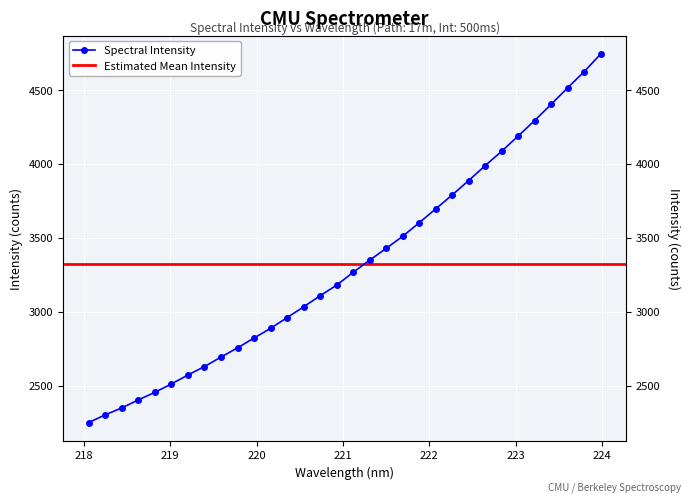

Which label corresponds to the smallest value in the chart?

218.0596